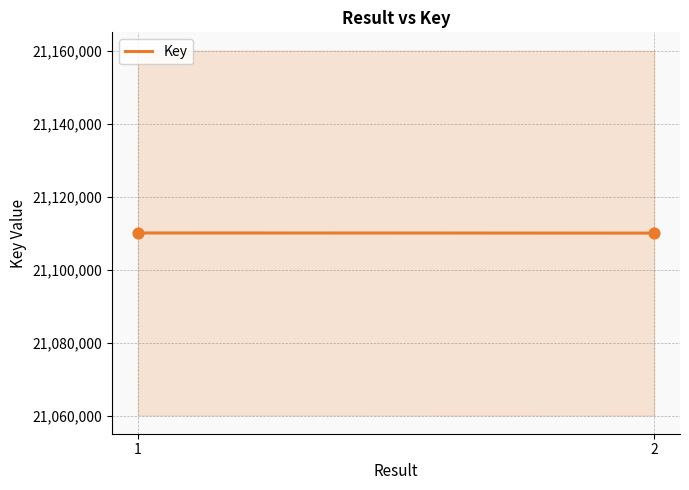

Between 1 and 2, which is larger?

1